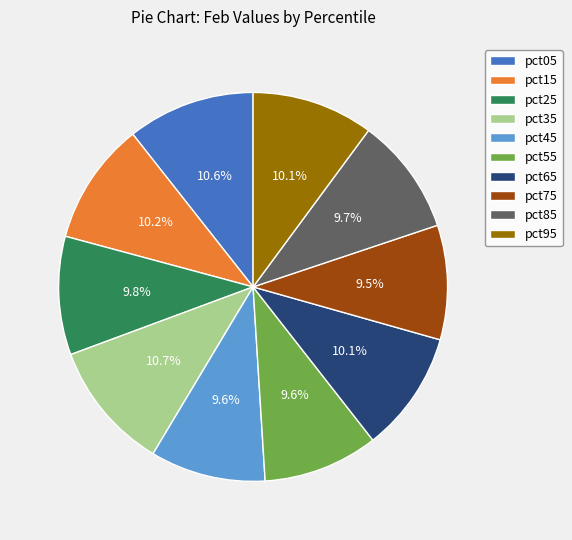

What portion of the pie excludes pct15?

89.8%